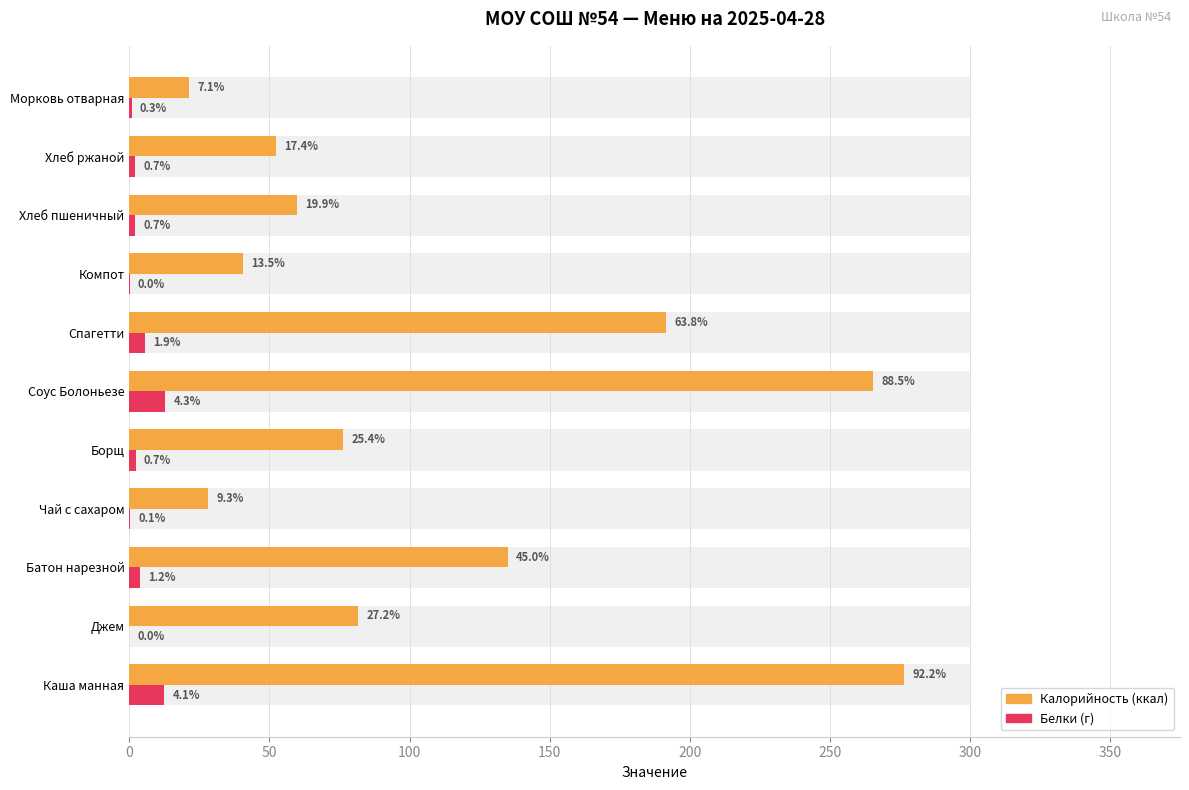

How many groups of bars are there?

11